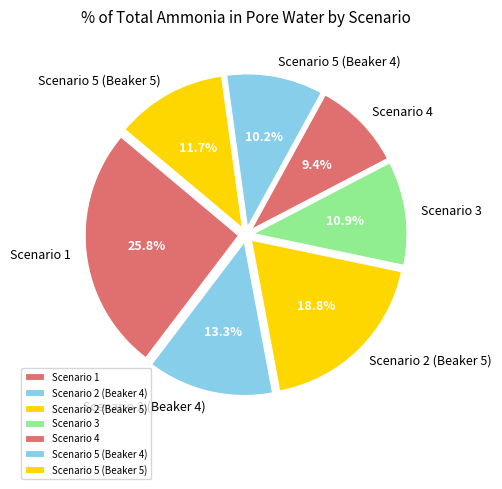

How many segments does this pie chart have?

7